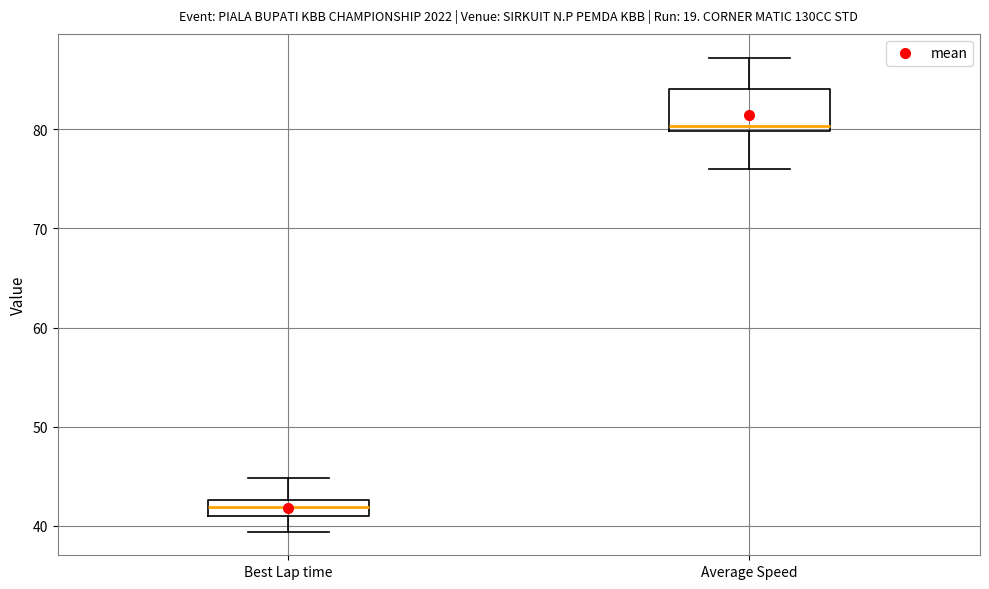

Which box is the tallest, from its lower edge to its upper edge?

Average Speed